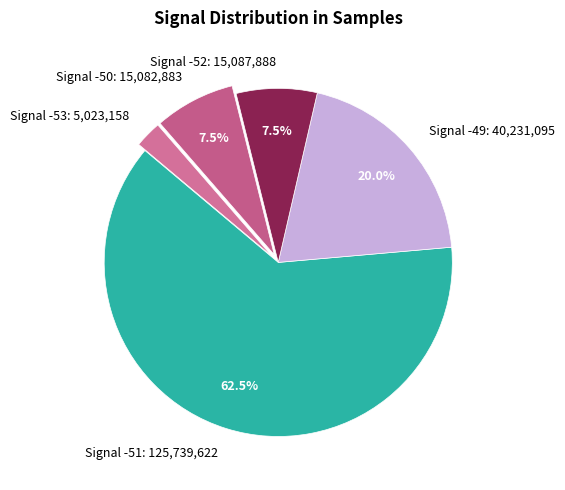

Which slice is the largest?

Signal -51: 125,739,622